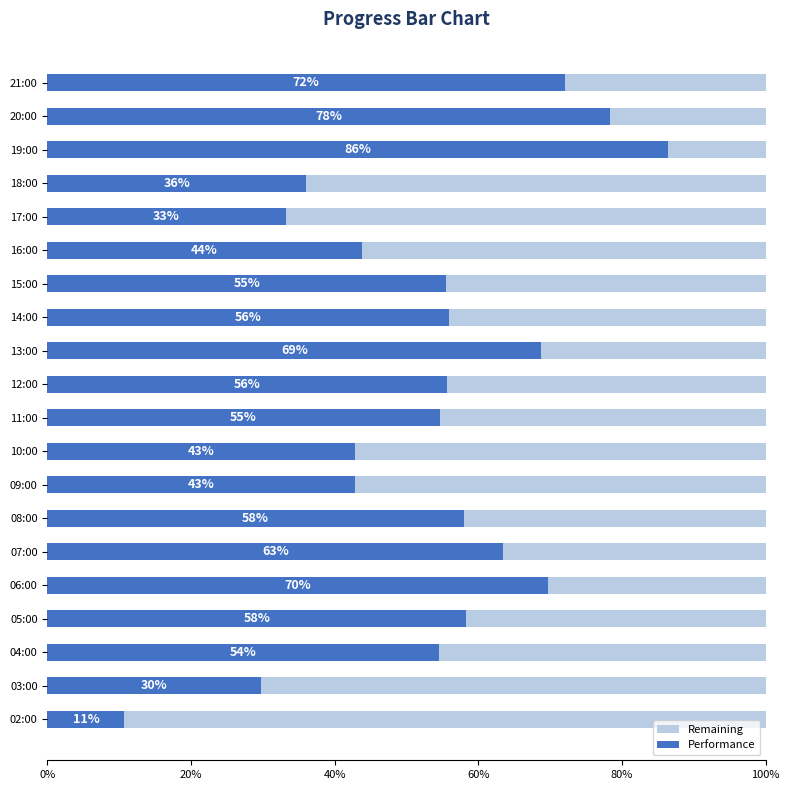

Does the chart contain stacked bars?

No